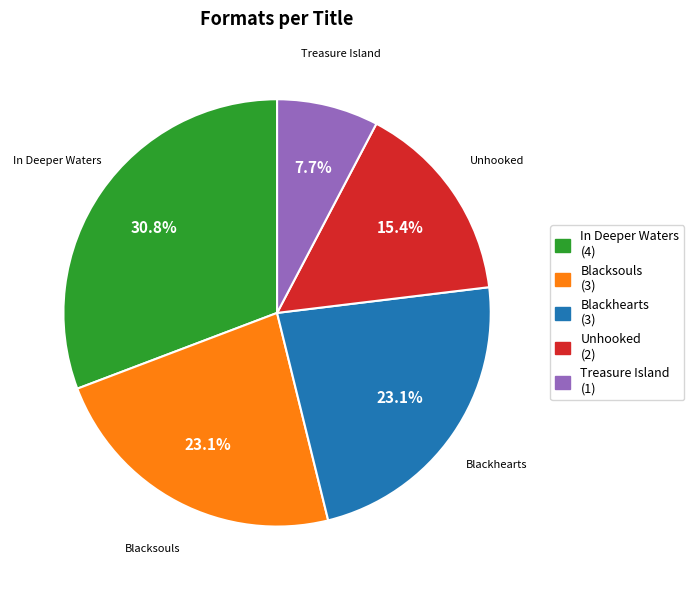

Which slice is the largest?

In Deeper Waters